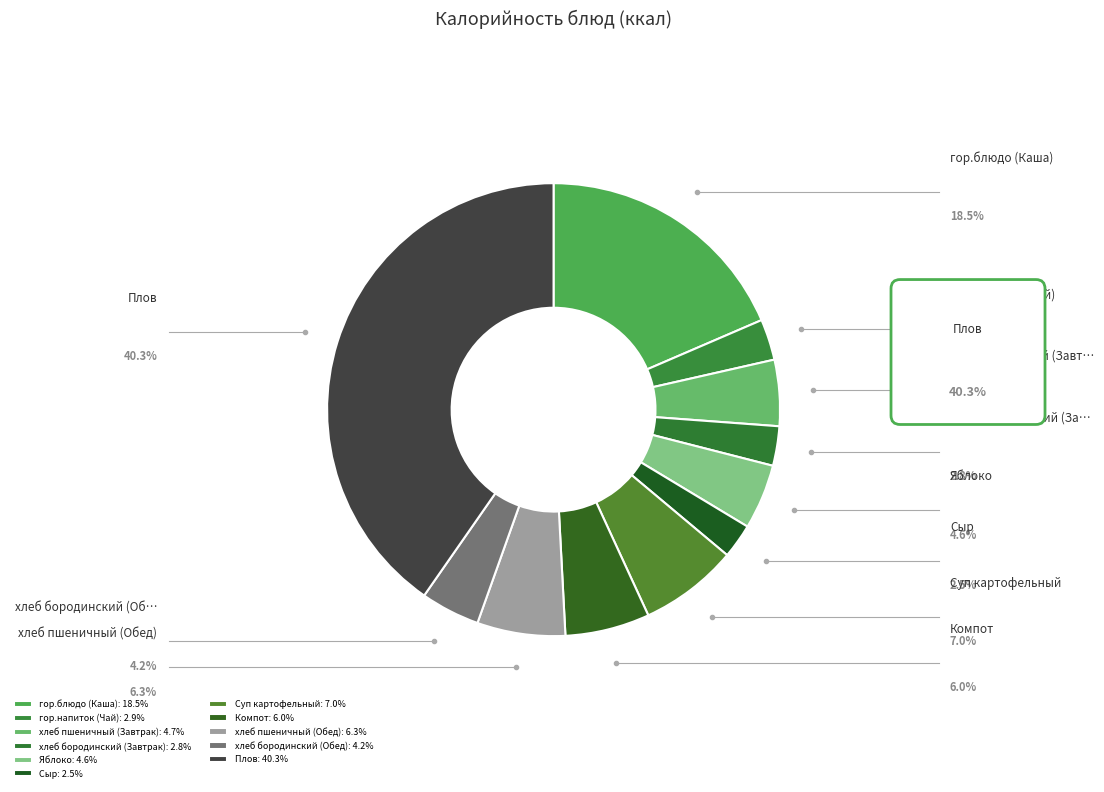

What is the largest slice in the pie chart?

Плов